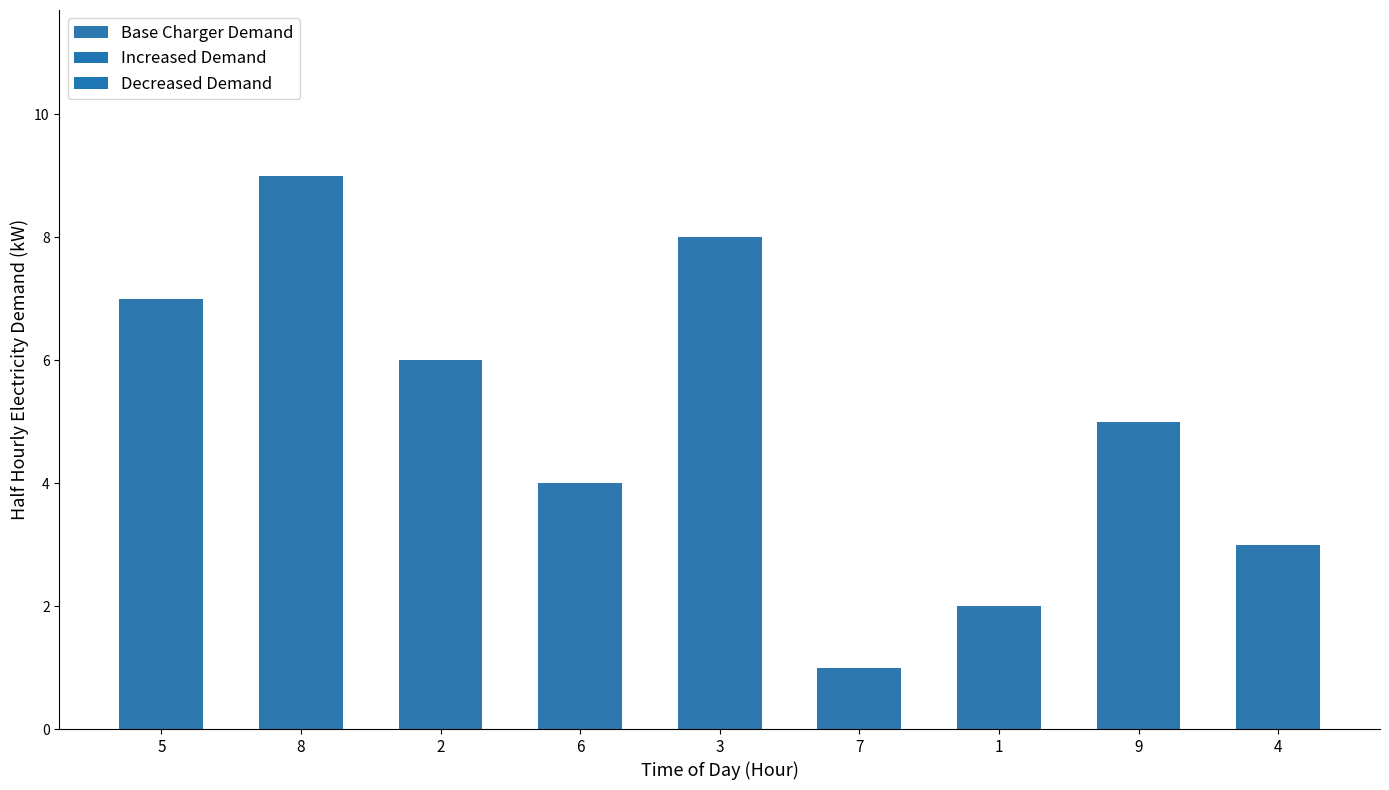

Reading right to left, list all the values displayed in this chart.

3	5	2	1	8	4	6	9	7